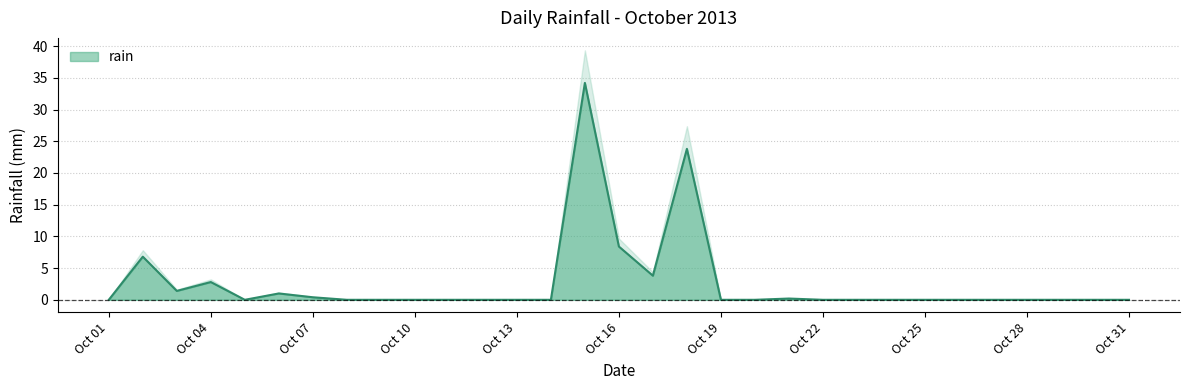

At which category does the chart reach its peak across all series?

2013-10-15